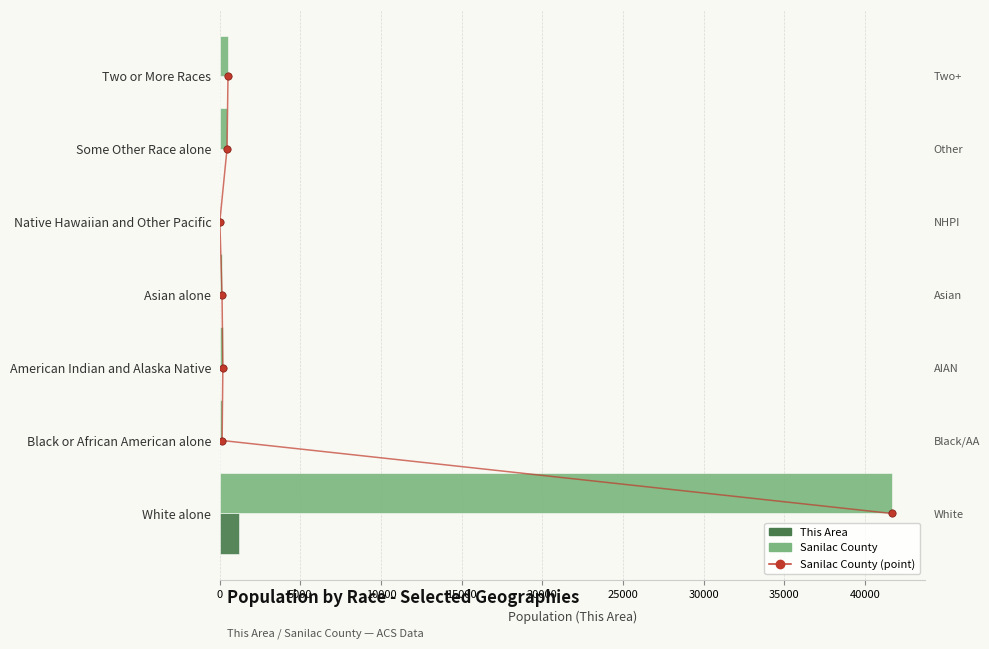

Which series reaches the minimum Y coordinate?

This Area